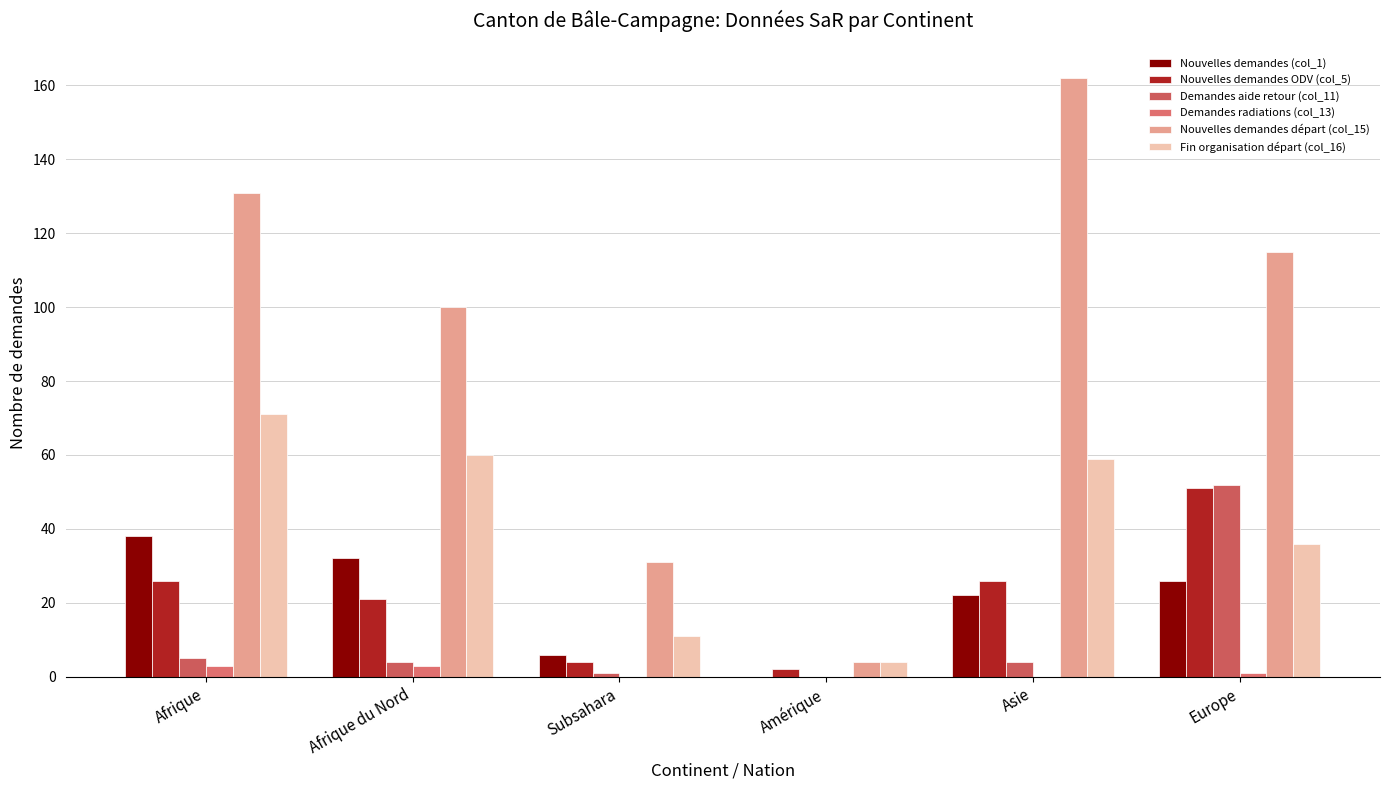

How many series are shown in this chart?

6